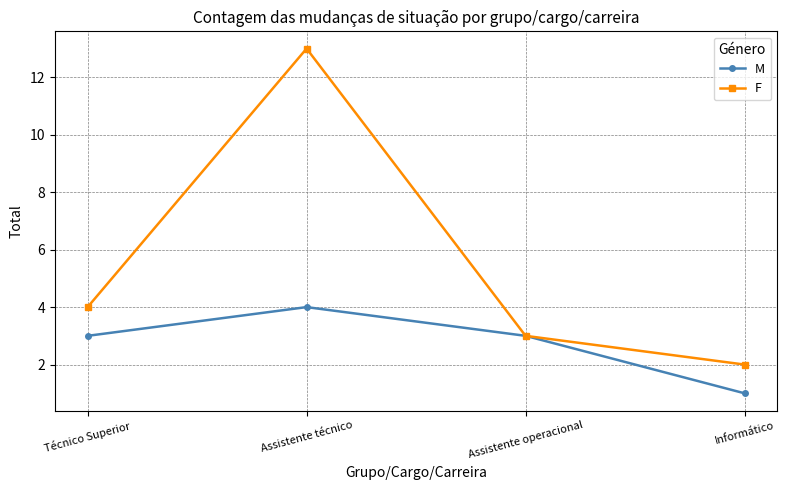

At which label is F closest to 7?

Técnico Superior